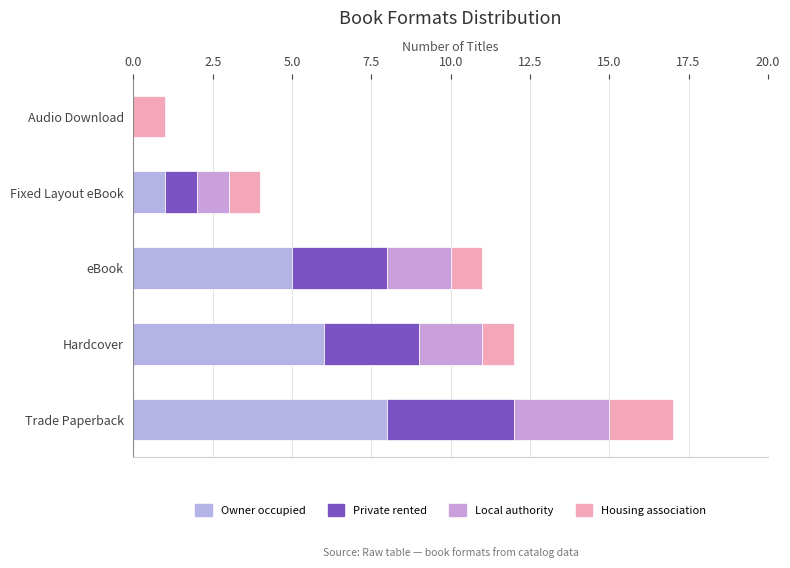

How many series are shown in this chart?

4